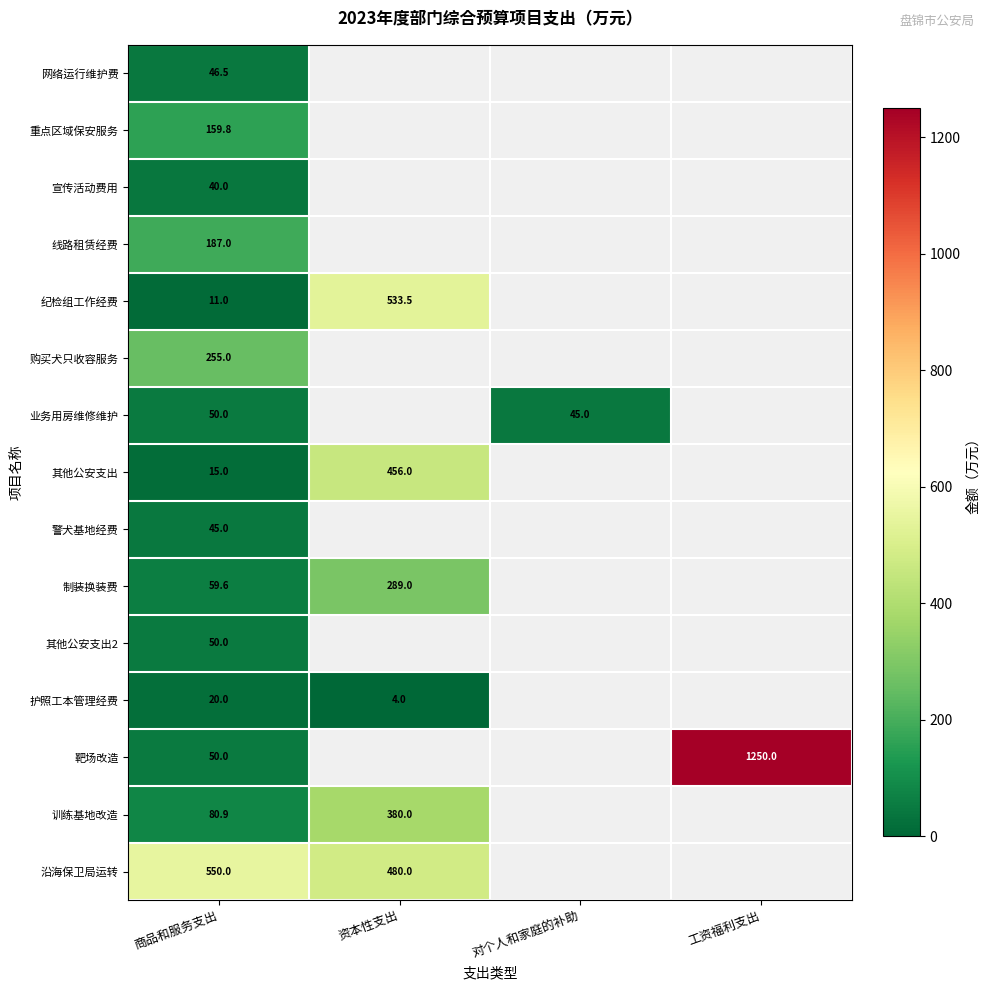

True or false: 沿海保卫局运转 has a value of 550.0 at 商品和服务支出.

True